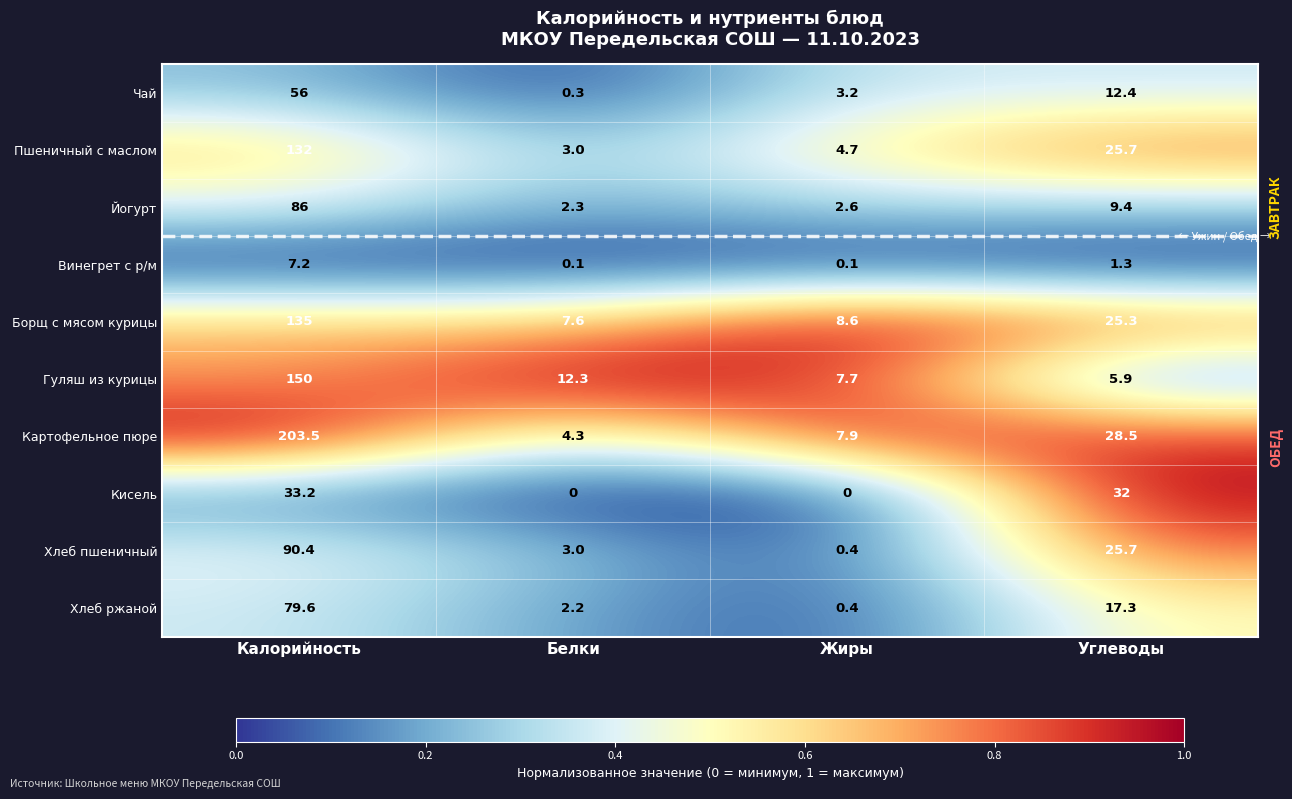

At Калорийность, list the series in order from largest to smallest.

Картофельное пюре, Гуляш из курицы, Борщ с мясом курицы, Пшеничный с маслом, Хлеб пшеничный, Йогурт, Хлеб ржаной, Чай, Кисель, Винегрет с р/м